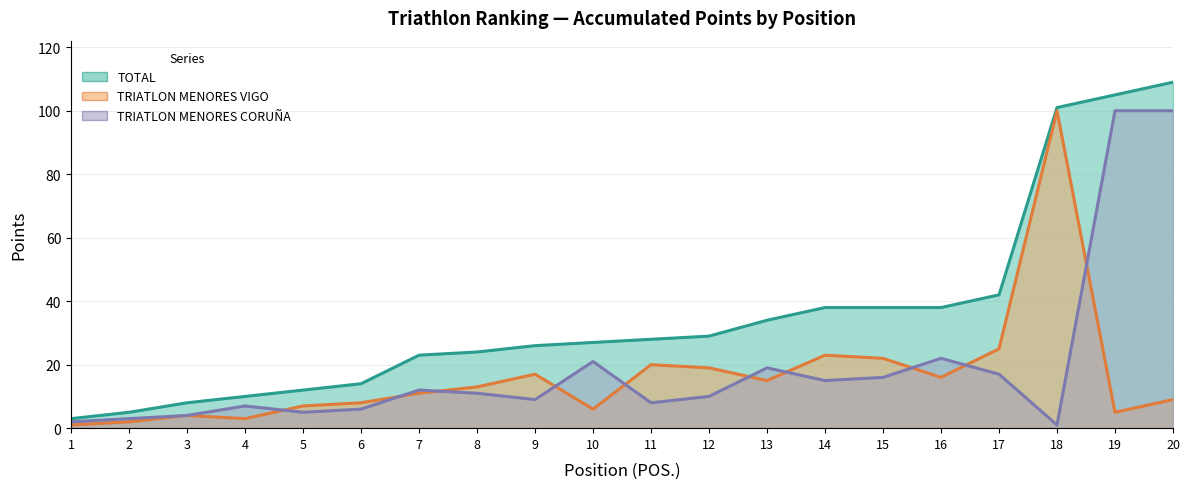

What is the highest value of the TRIATLON MENORES VIGO series?

100